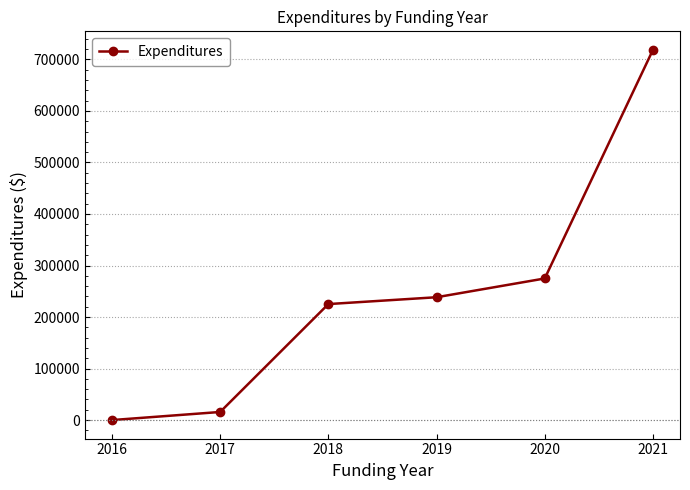

What is the value of the 3rd point from the left?

225148